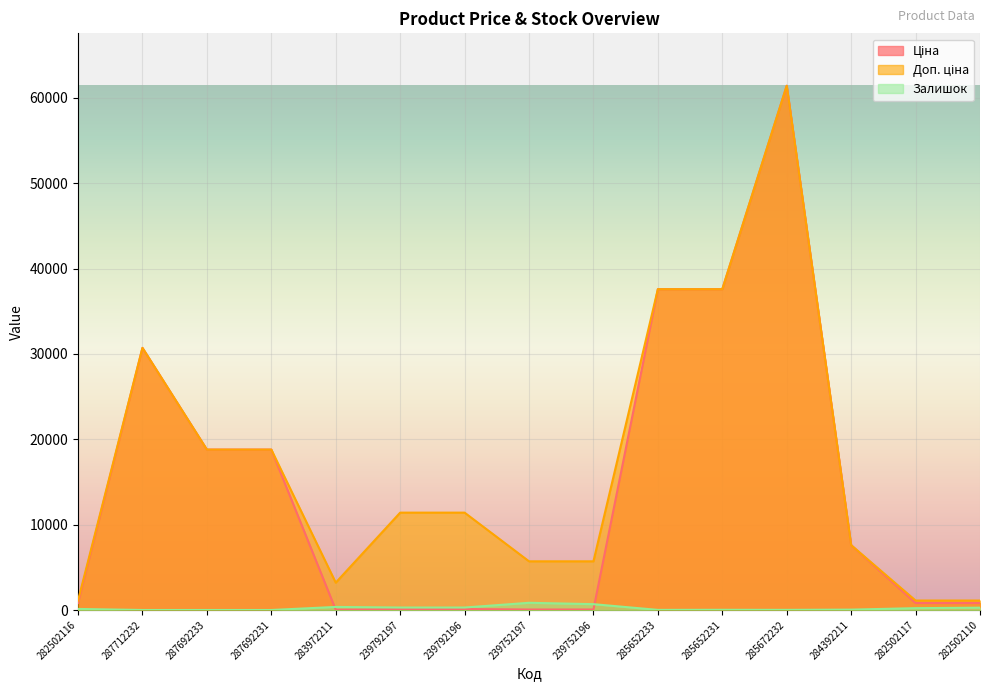

What are all the series names shown in the legend?

Ціна, Доп. ціна, Залишок